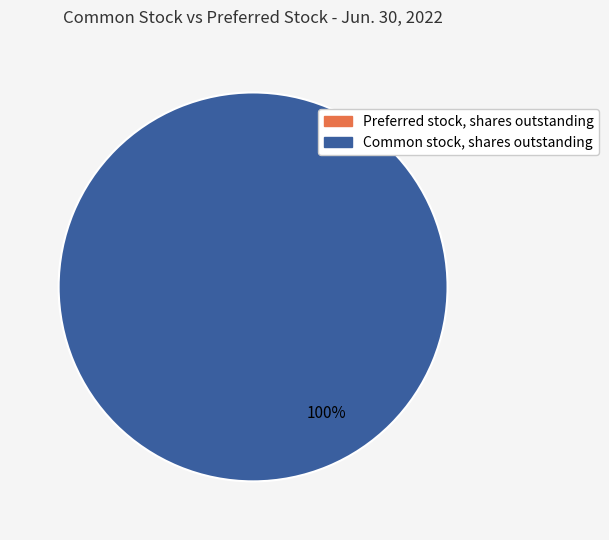

Is there a majority slice in this chart?

Yes